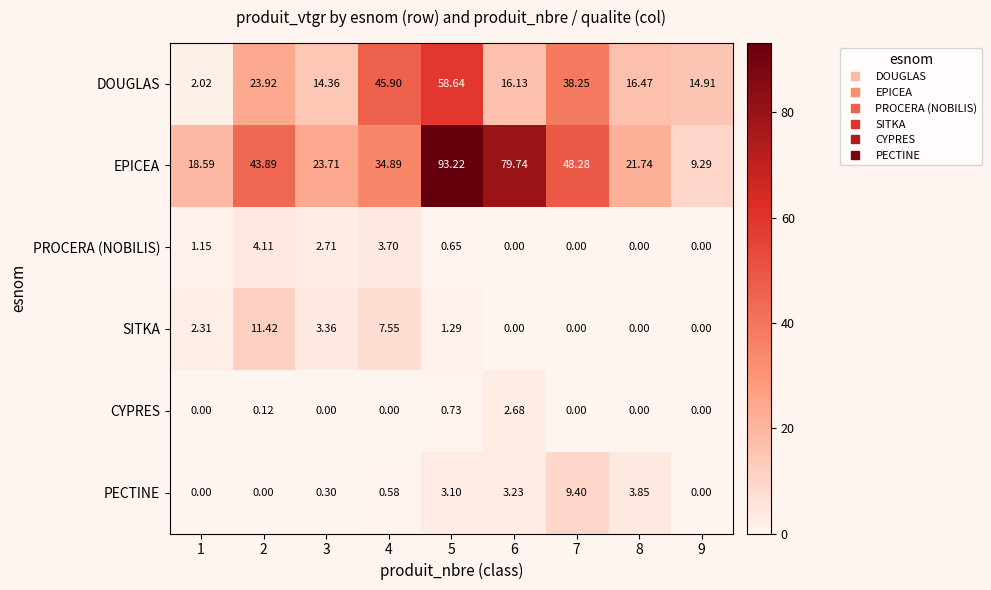

Which series has the largest total across all categories?

EPICEA